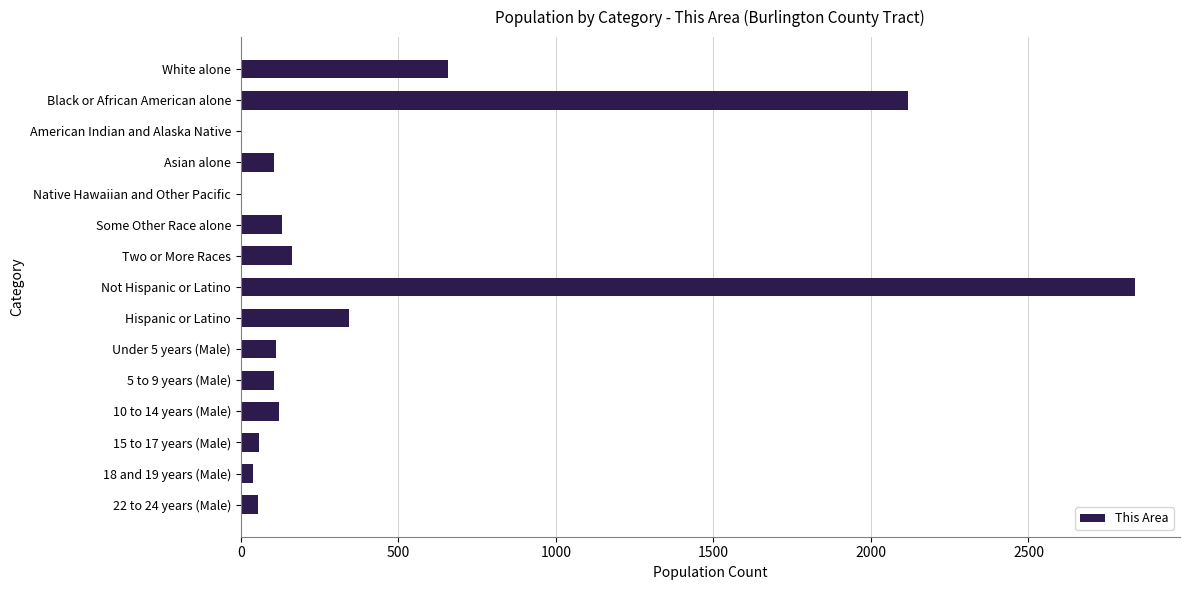

Which label corresponds to the largest value in the chart?

Not Hispanic or Latino